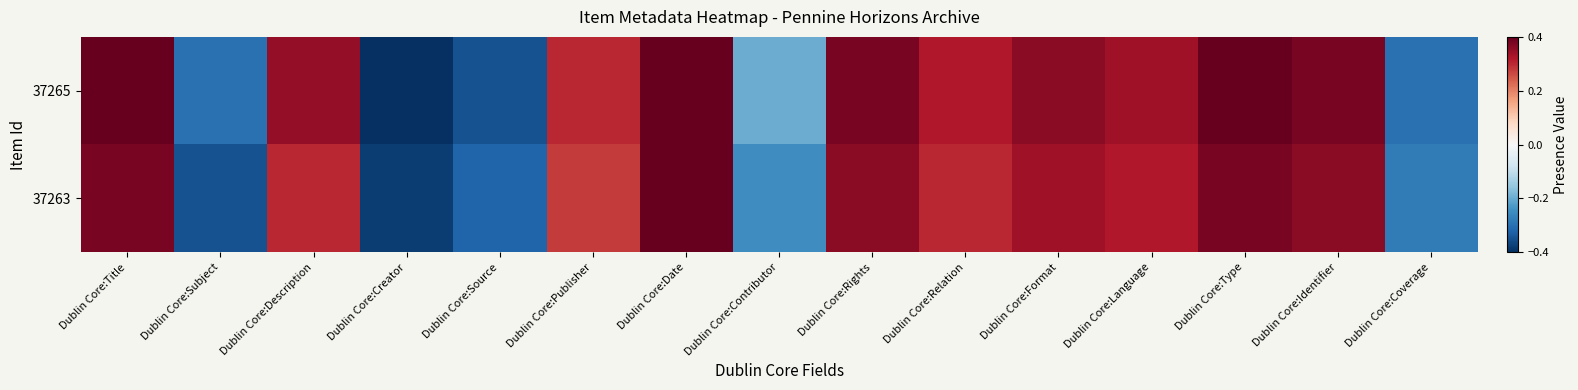

Reading left to right, transcribe all the data shown in this chart.

37265: Dublin Core:Title=0.4	Dublin Core:Subject=-0.3	Dublin Core:Description=0.3	Dublin Core:Creator=-0.4	Dublin Core:Source=-0.3	Dublin Core:Publisher=0.3	Dublin Core:Date=0.4	Dublin Core:Contributor=-0.2	Dublin Core:Rights=0.4	Dublin Core:Relation=0.3	Dublin Core:Format=0.4	Dublin Core:Language=0.3	Dublin Core:Type=0.4	Dublin Core:Identifier=0.4	Dublin Core:Coverage=-0.3
37263: Dublin Core:Title=0.4	Dublin Core:Subject=-0.3	Dublin Core:Description=0.3	Dublin Core:Creator=-0.4	Dublin Core:Source=-0.3	Dublin Core:Publisher=0.3	Dublin Core:Date=0.4	Dublin Core:Contributor=-0.2	Dublin Core:Rights=0.4	Dublin Core:Relation=0.3	Dublin Core:Format=0.3	Dublin Core:Language=0.3	Dublin Core:Type=0.4	Dublin Core:Identifier=0.4	Dublin Core:Coverage=-0.3